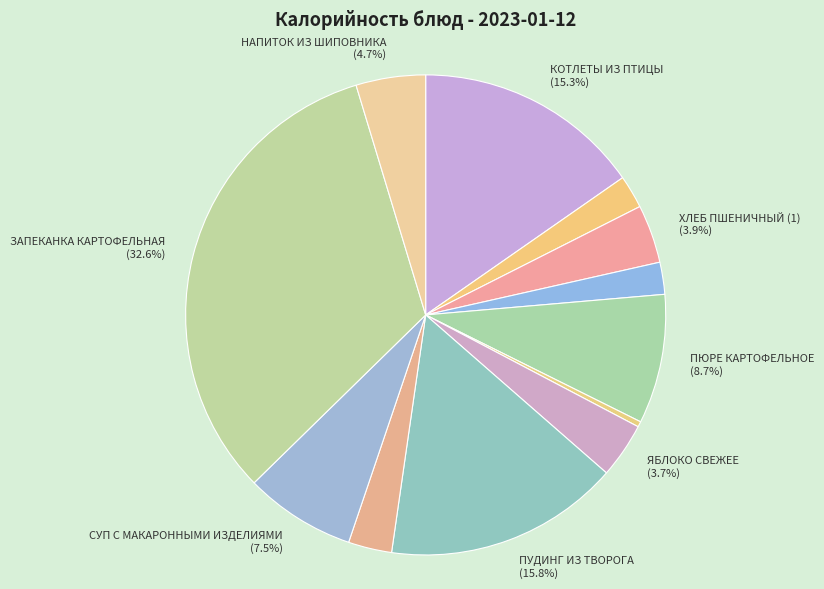

How many segments does this pie chart have?

12